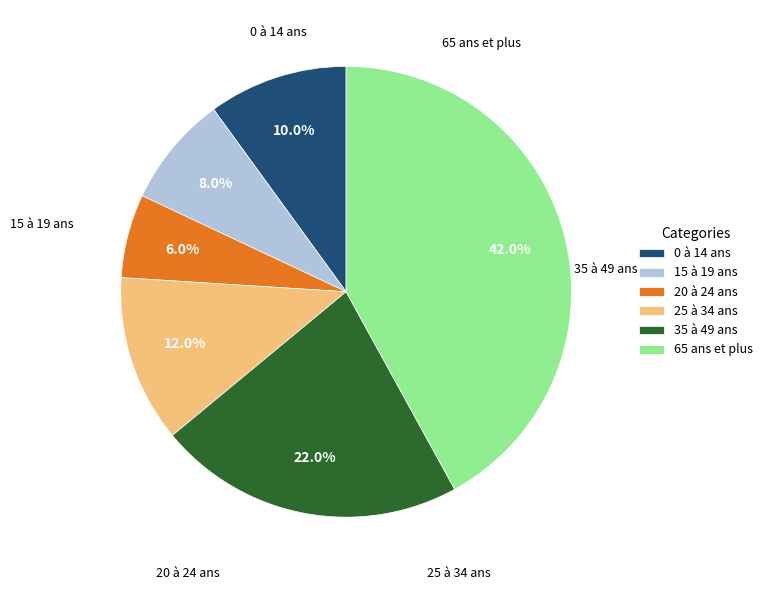

To the nearest percent, what percentage of the pie is 20 à 24 ans?

6%